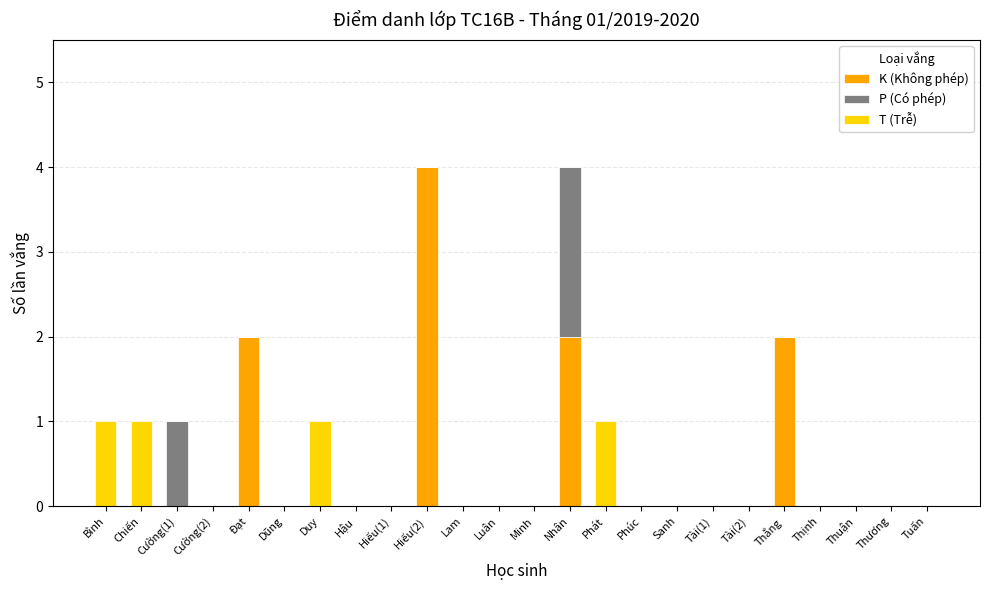

What is the highest value of the K (Không phép) series?

4